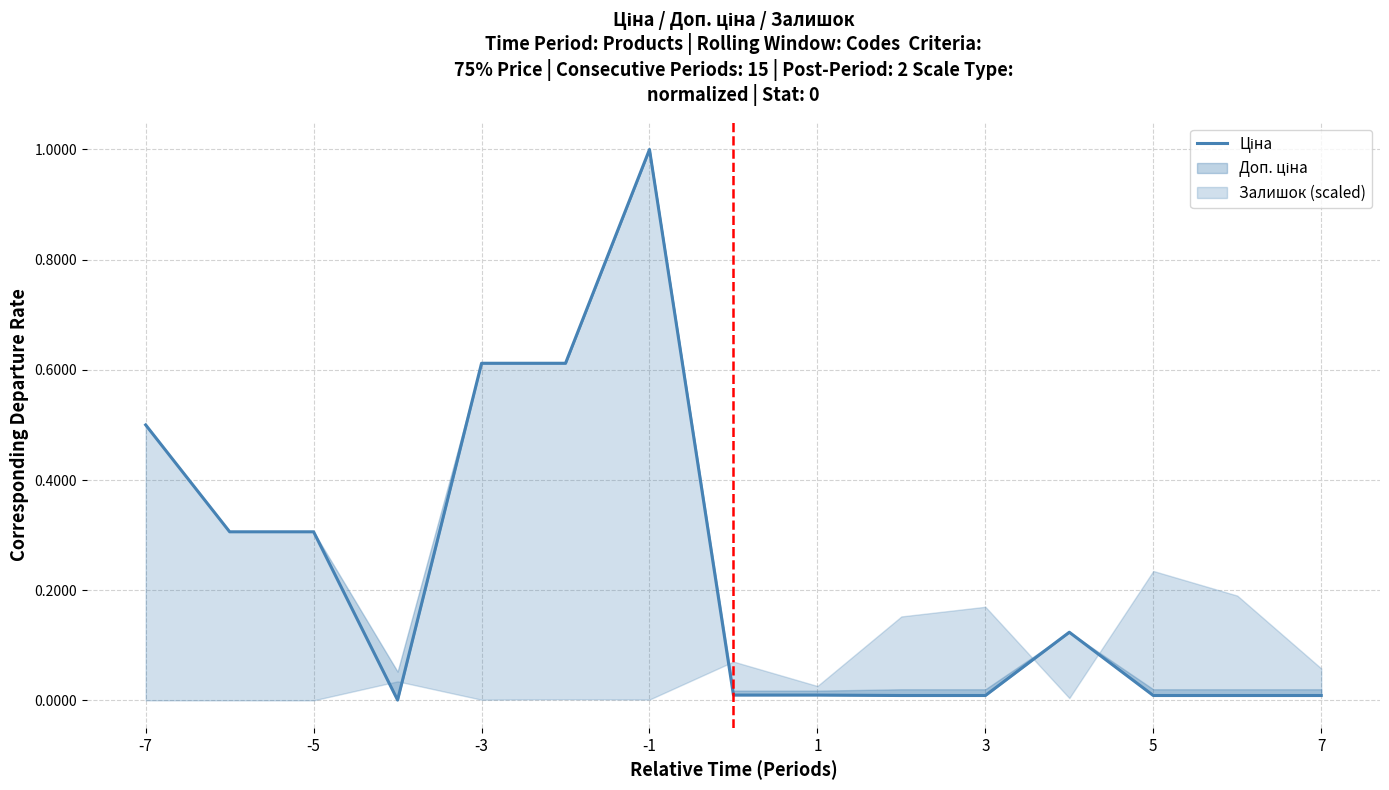

How many lines are shown in the chart?

1